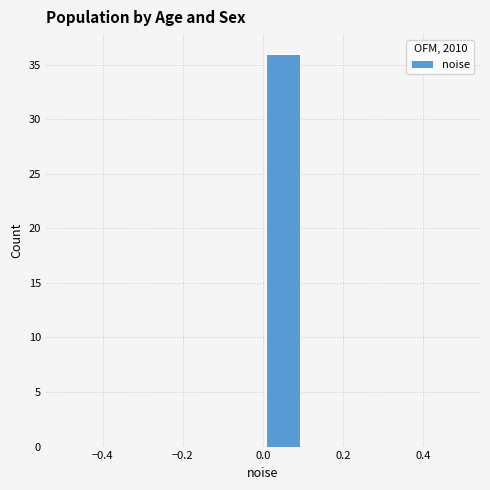

Over which range of the x-axis is the bar tallest?

0.0 to 0.1